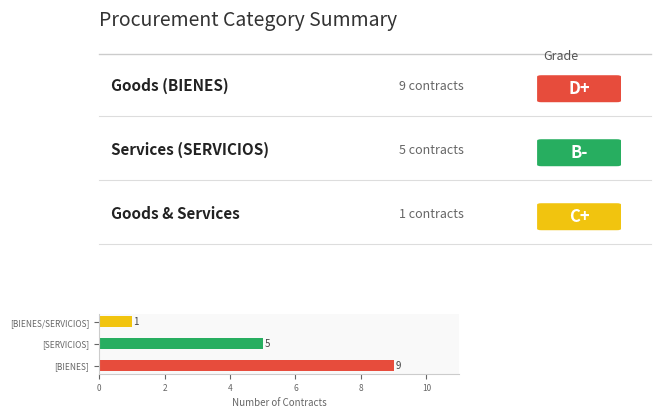

The value at [BIENES] is 4. True or false?

False